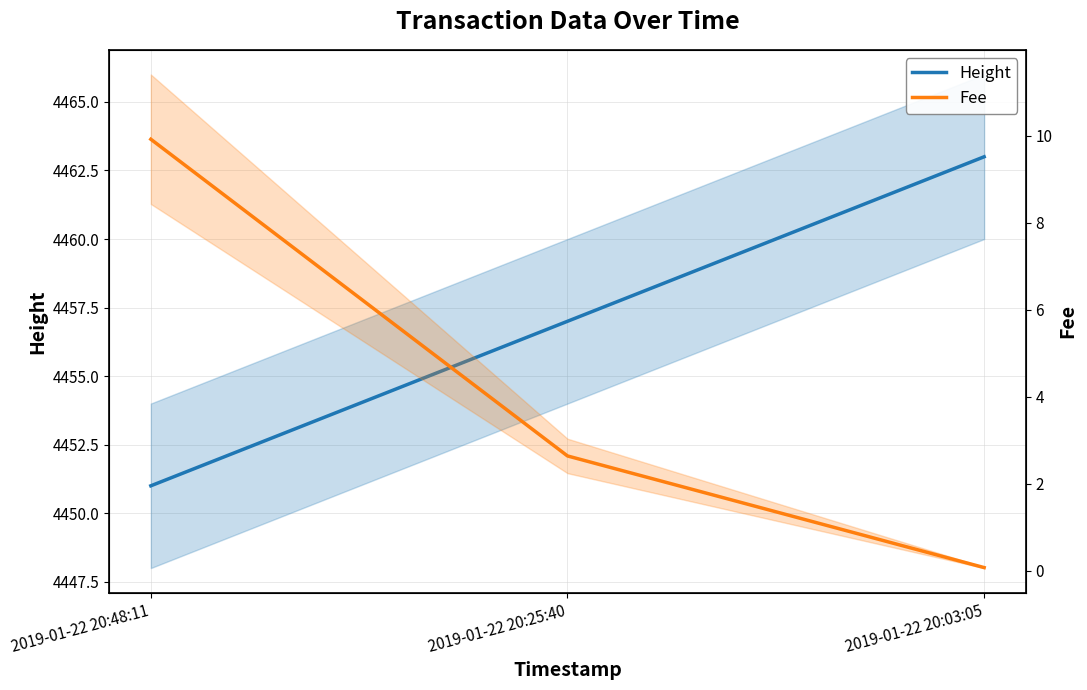

Reading right to left, extract all data points from this chart.

Height: 2019-01-22 20:03:05=4463.0	2019-01-22 20:25:40=4457.0	2019-01-22 20:48:11=4451.0
Fee: 2019-01-22 20:03:05=0.1	2019-01-22 20:25:40=2.6	2019-01-22 20:48:11=9.9